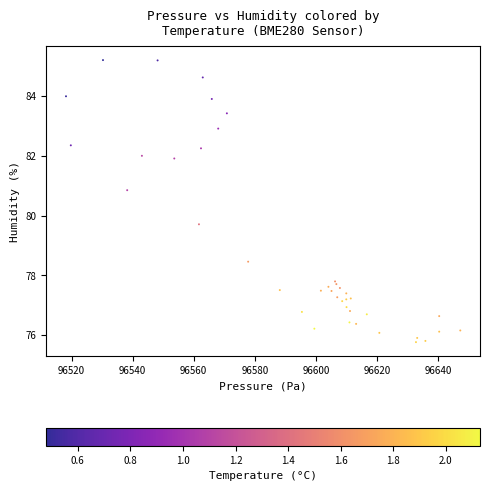

What Y value in the scatter plot is closest to 80?

79.7